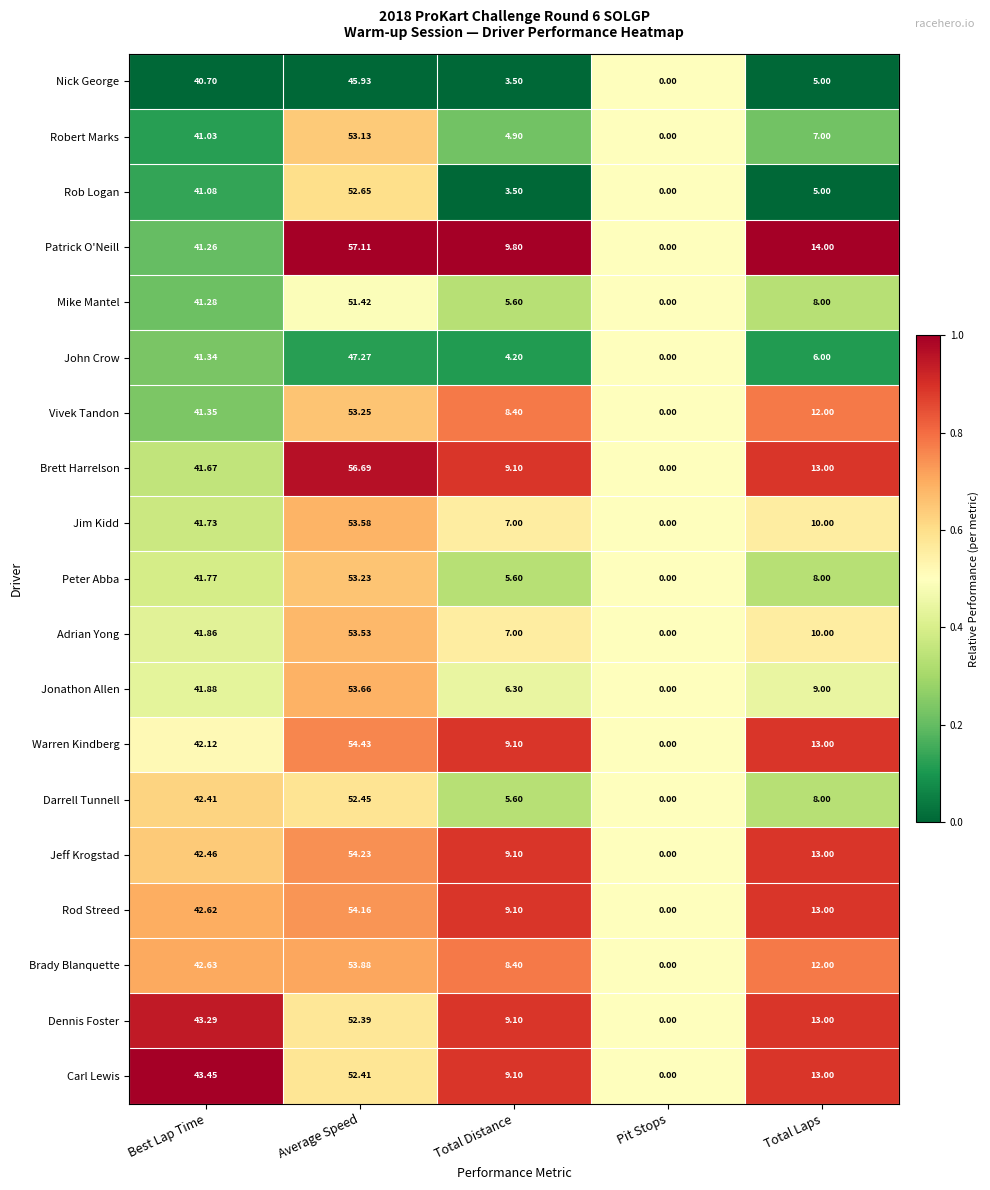

Where is Patrick O'Neill nearest to the value 28?

Best Lap Time